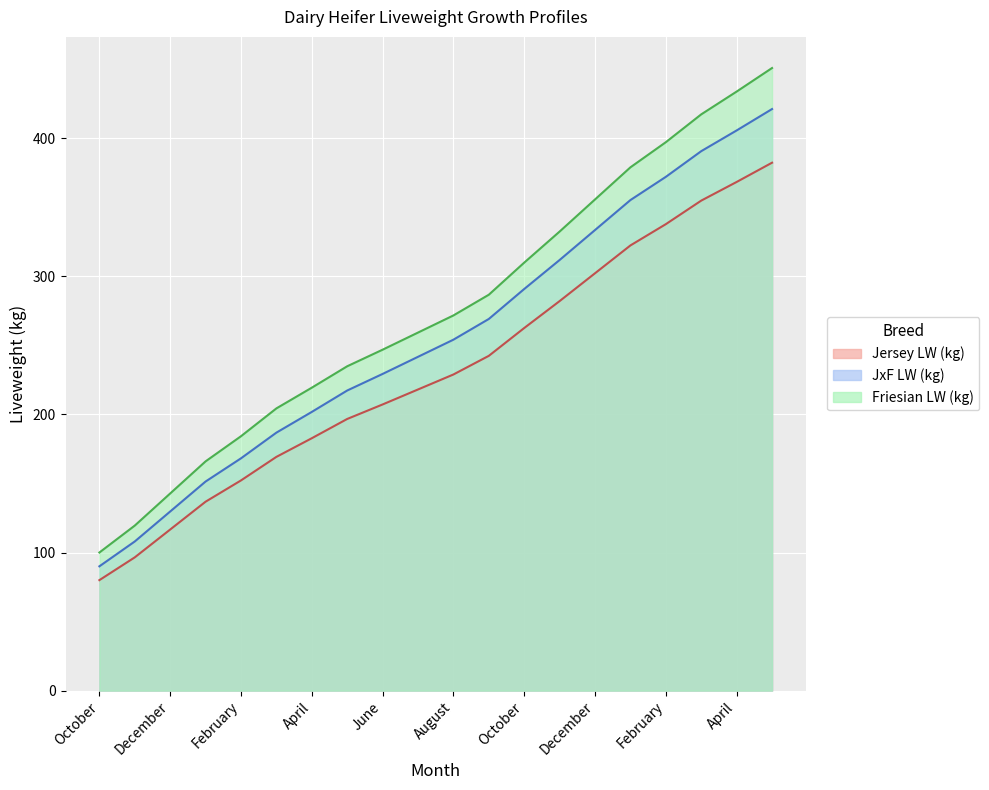

Which category has the highest value across all series?

May